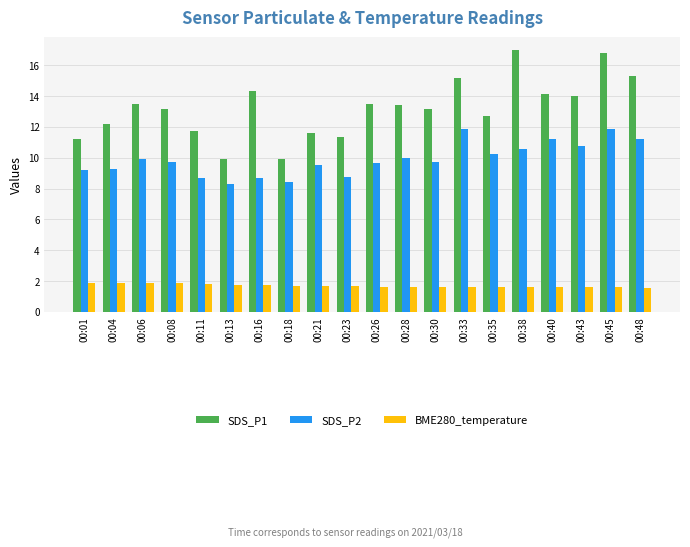

True or false: SDS_P2 has a value of 8.8 at 00:23.

True